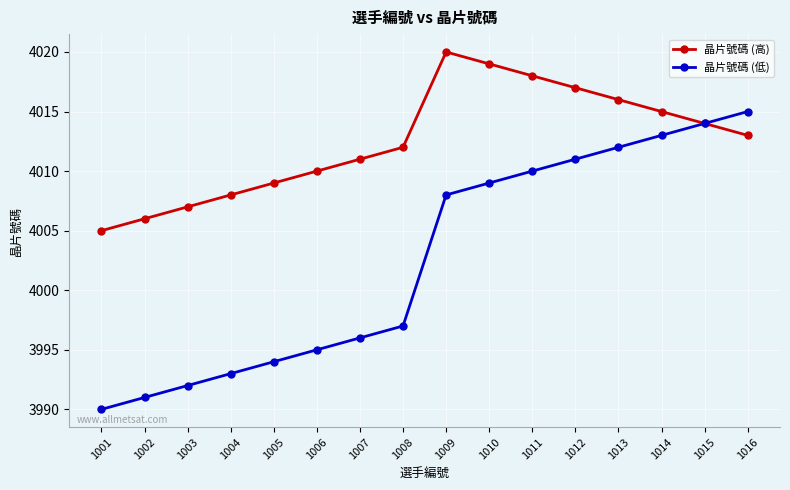

Which series has the largest total across all categories?

晶片號碼 (高)